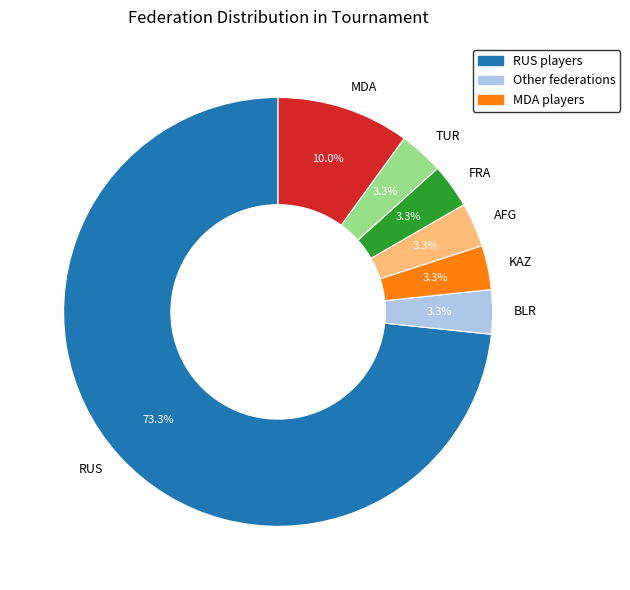

To the nearest percent, what percentage of the pie is TUR?

3%